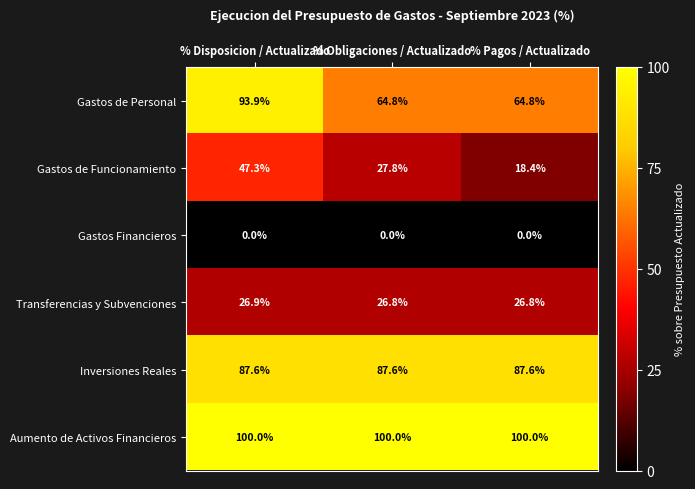

Which category has the lowest value in the Gastos de Funcionamiento series?

% Pagos / Actualizado